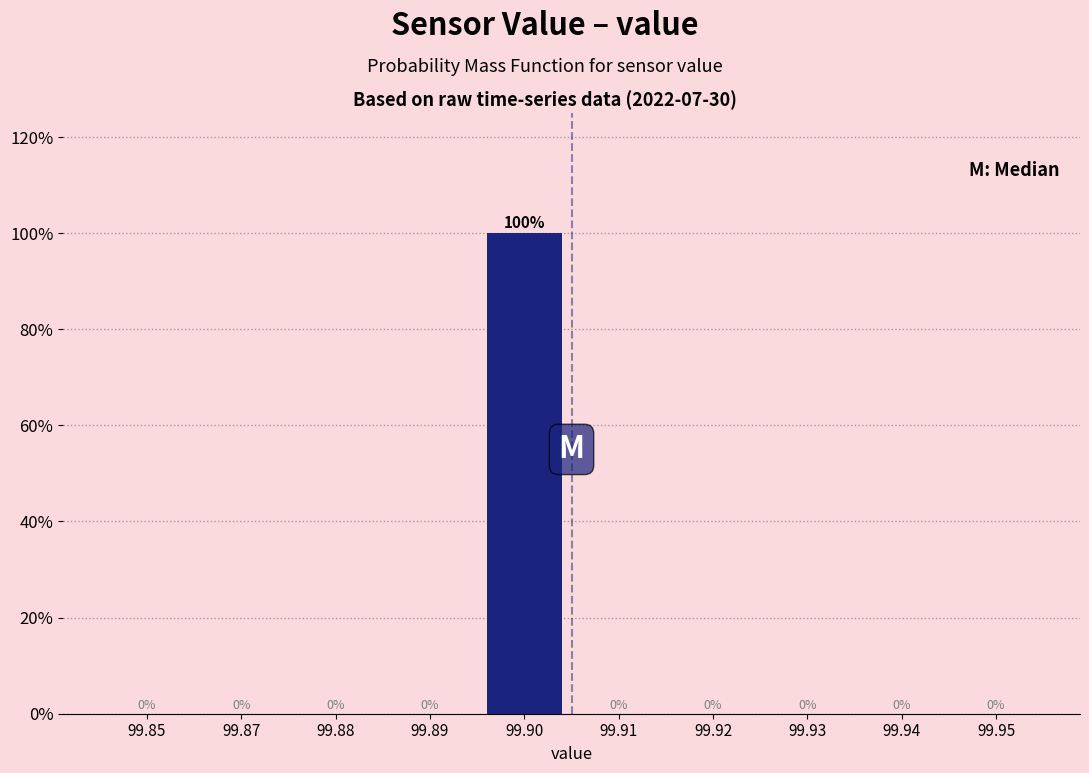

Reading left to right, transcribe all the data shown in this chart.

99.85=0	99.87=0	99.88=0	99.89=0	99.90=100	99.91=0	99.92=0	99.93=0	99.94=0	99.95=0